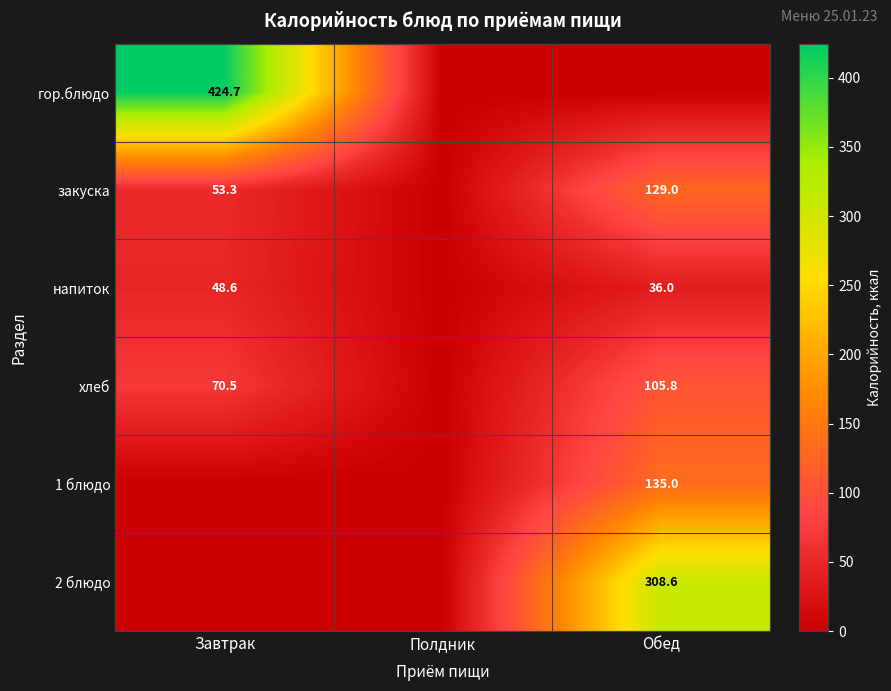

Is it true that напиток equals 36.0 at Обед?

True